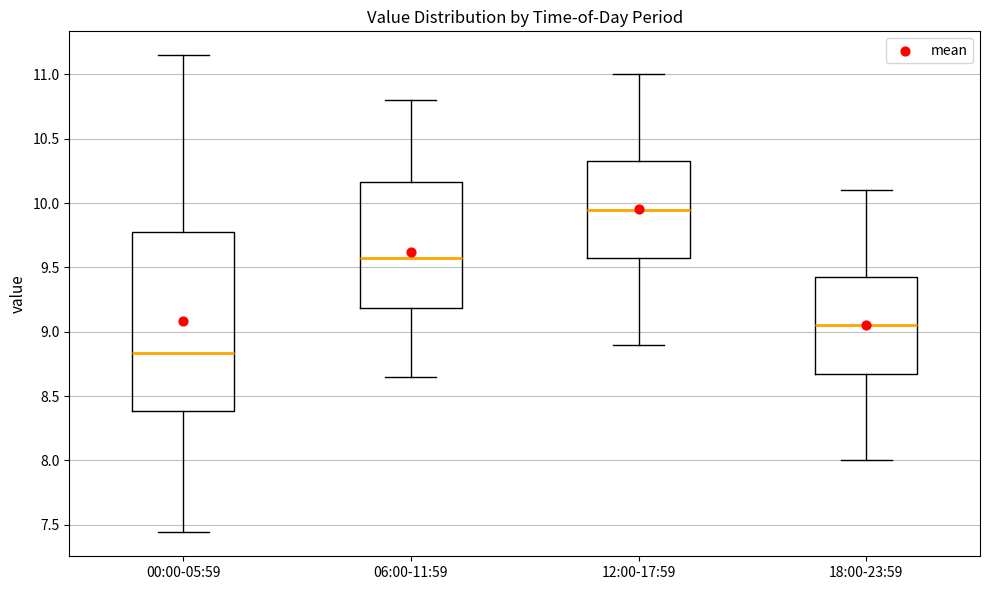

Where does the upper whisker of the box for 12:00-17:59 end on the y-axis? The values are not printed on the chart, so give them approximately, as read against the axis.

11.00